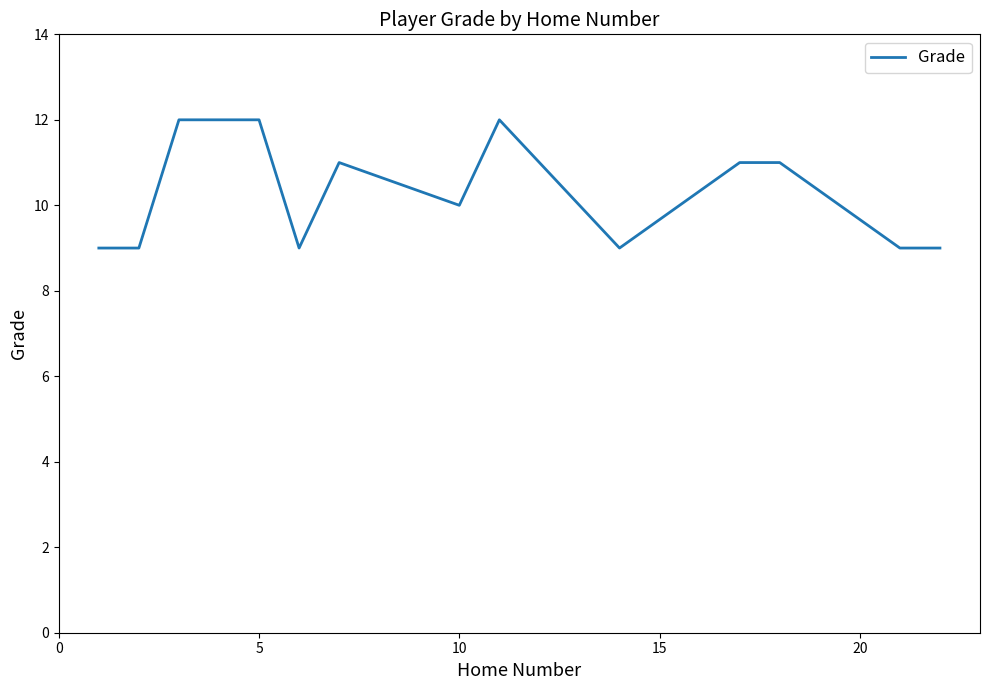

What is the maximum value shown in the chart?

12